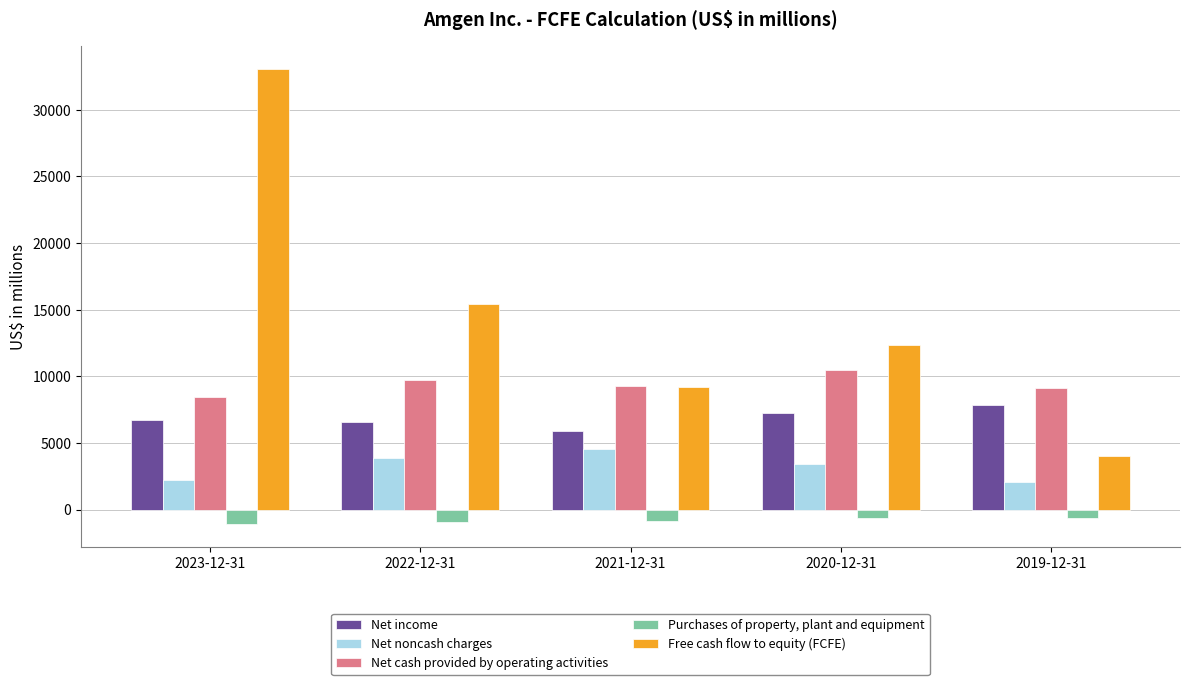

True or false: Net income has a value of 11598 at 2019-12-31.

False